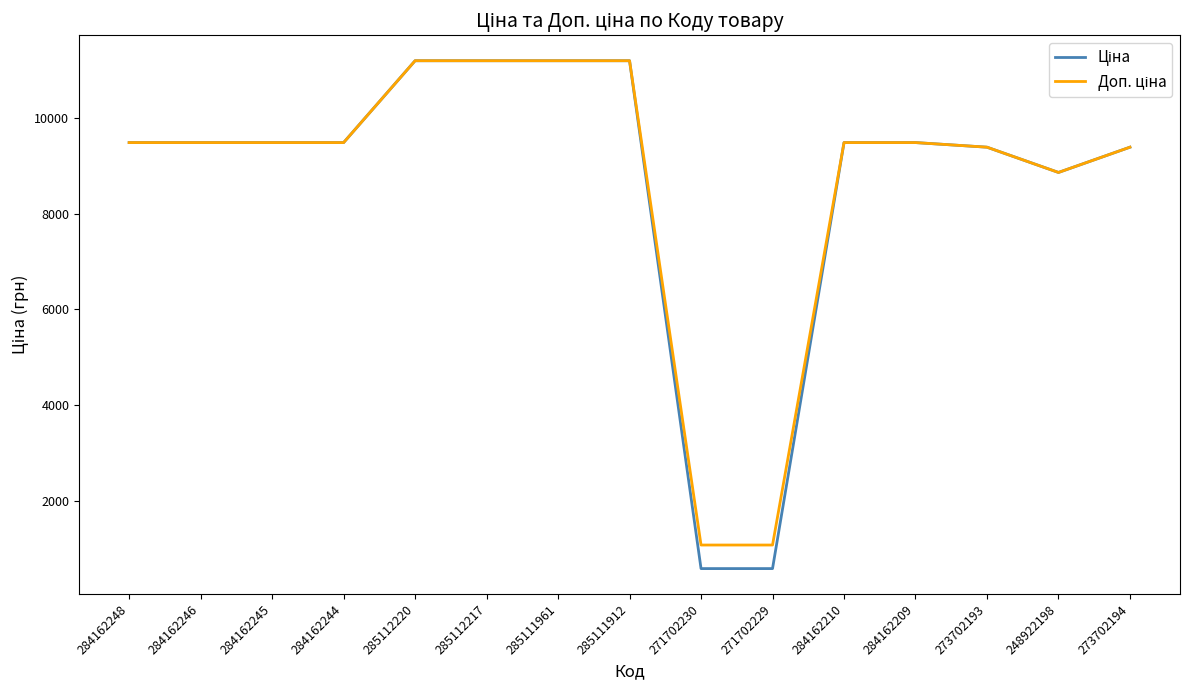

What is the minimum value shown in the chart?

589.9